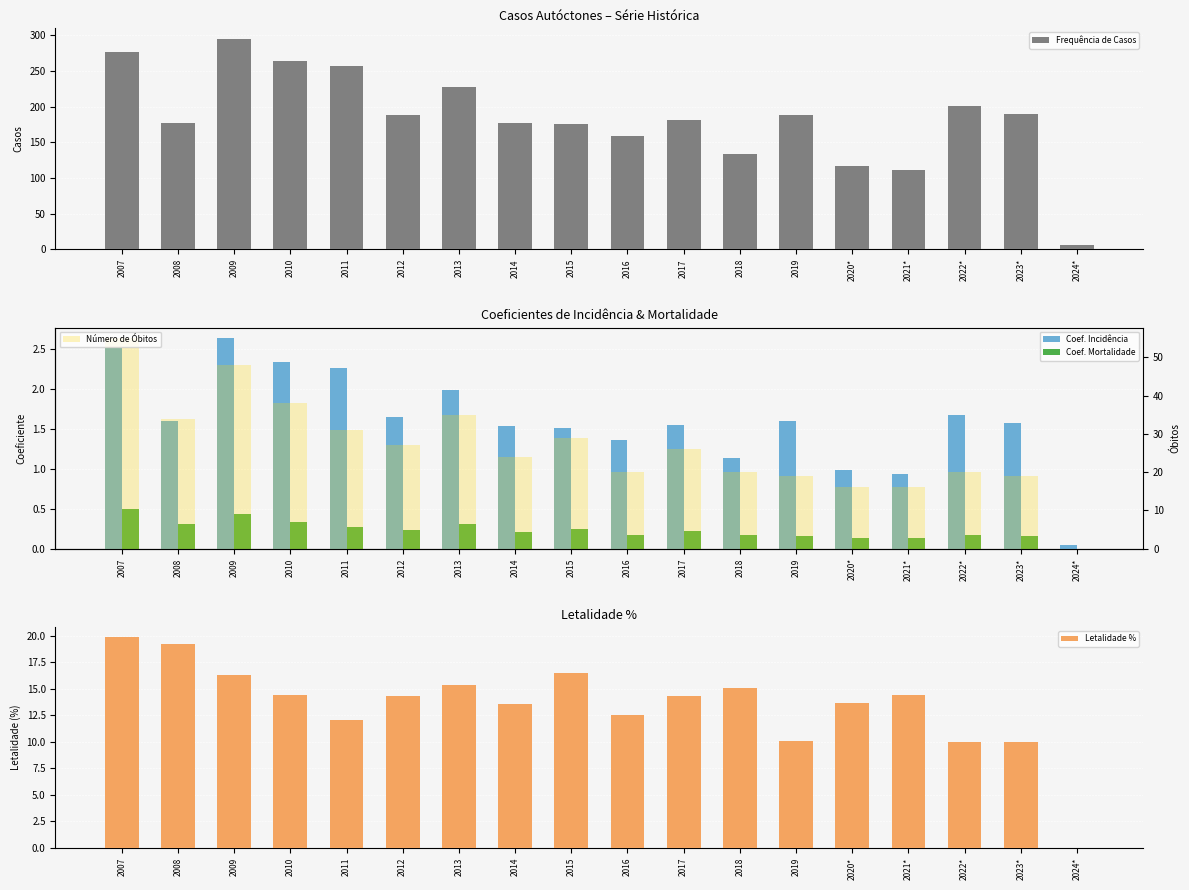

Which series has the largest total across all categories?

Frequência de Casos